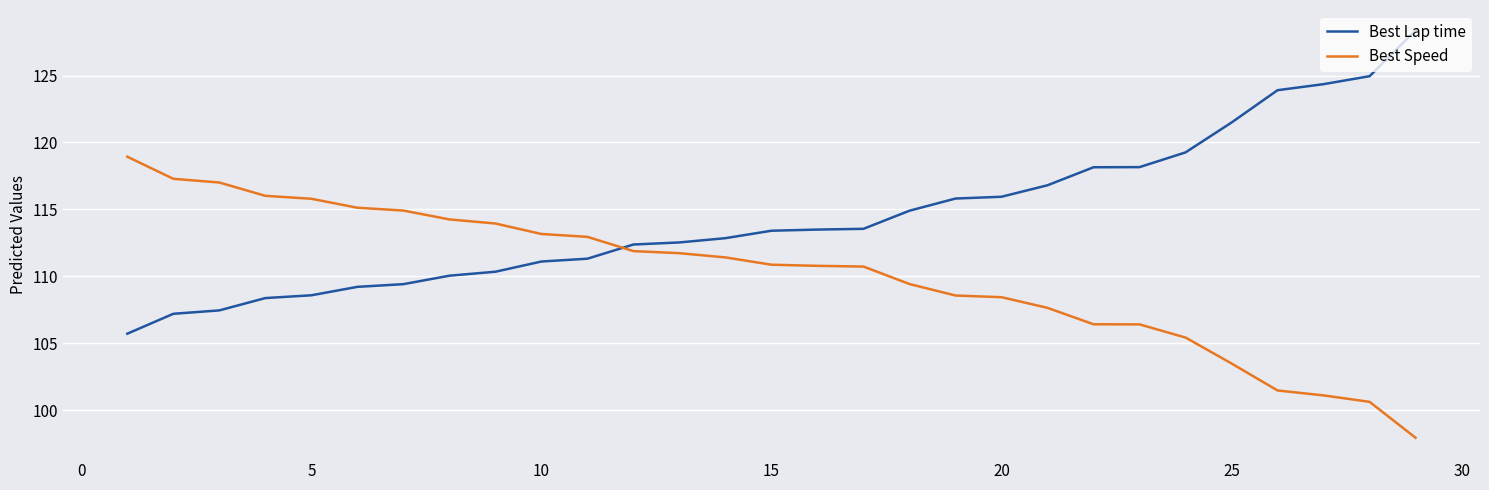

Which series has the largest total across all categories?

Best Lap time